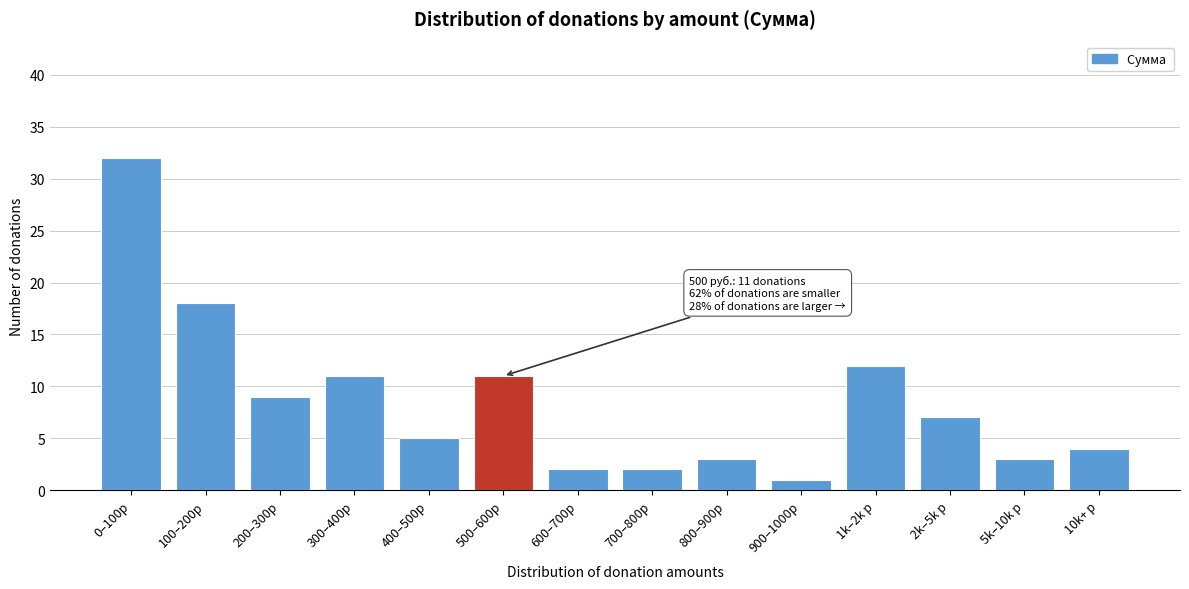

Reading left to right, list all the values displayed in this chart.

0–100р=32	100–200р=18	200–300р=9	300–400р=11	400–500р=5	500–600р=11	600–700р=2	700–800р=2	800–900р=3	900–1000р=1	1k–2k р=12	2k–5k р=7	5k–10k р=3	10k+ р=4